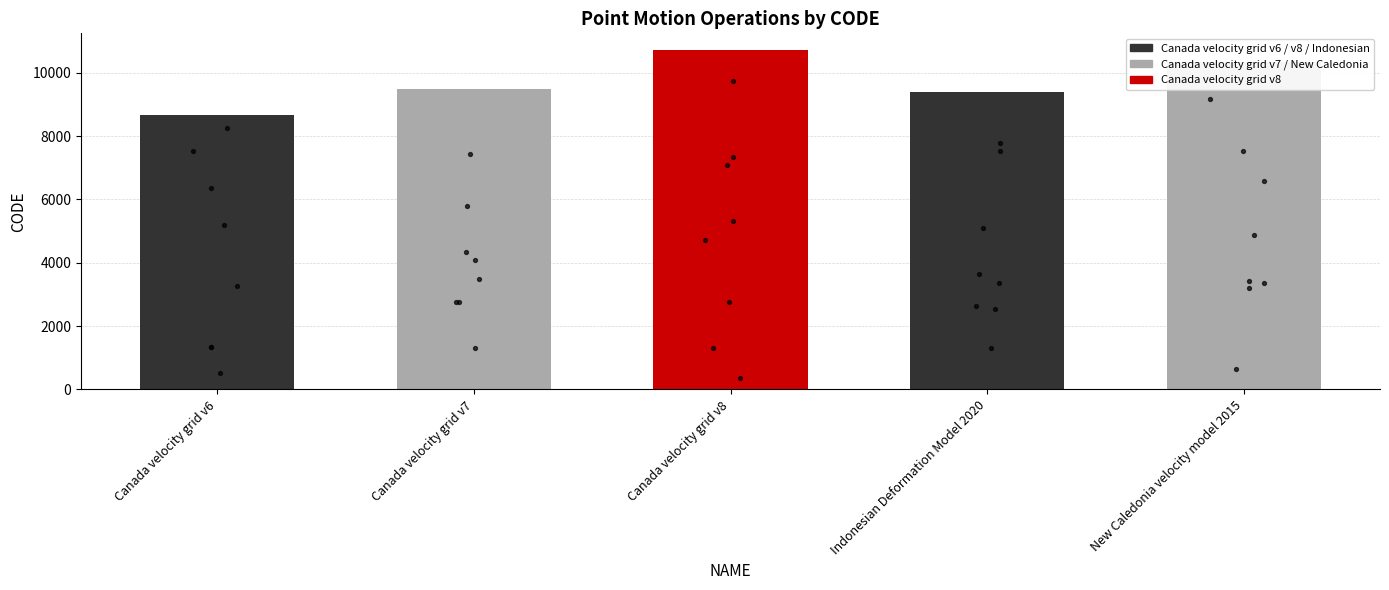

Between New Caledonia velocity model 2015 and Indonesian Deformation Model 2020, which is larger?

New Caledonia velocity model 2015